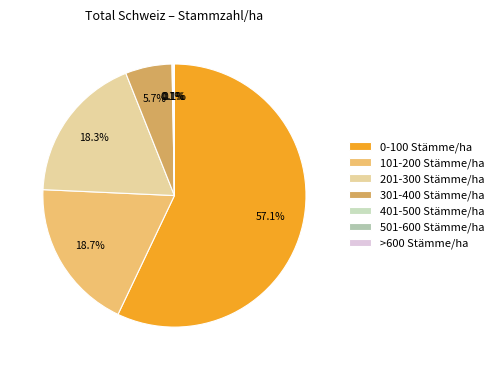

Count the number of slices in the pie.

7